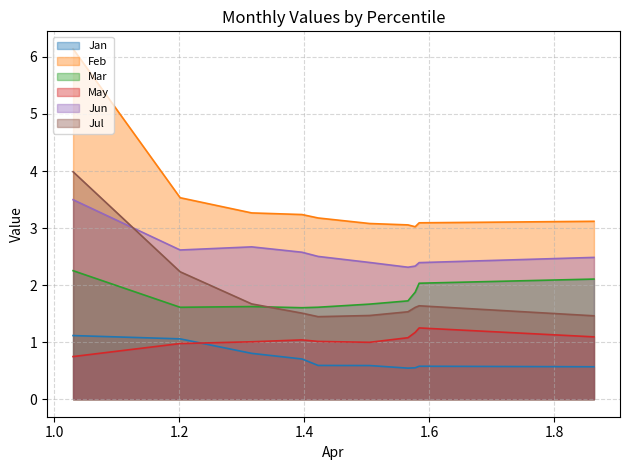

What are all the series names shown in the legend?

Jan, Feb, Mar, May, Jun, Jul